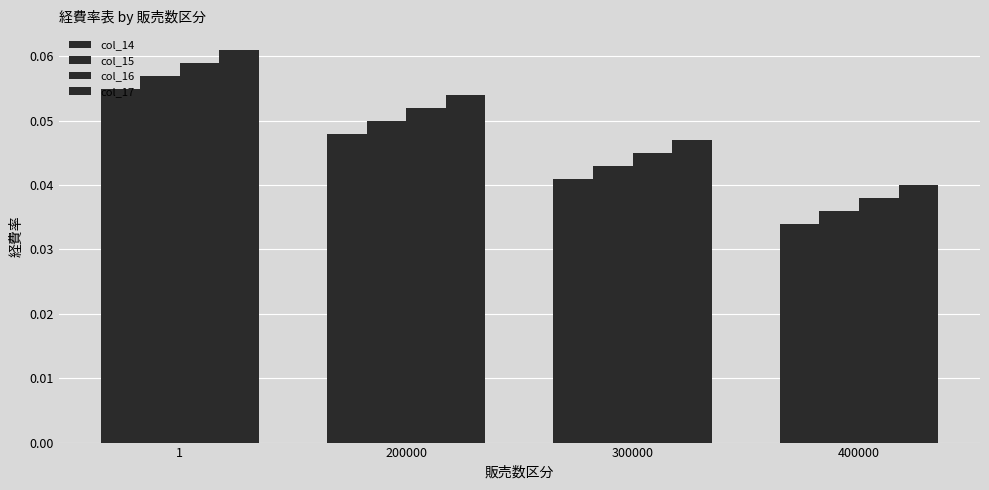

Which series has the largest total across all categories?

col_17